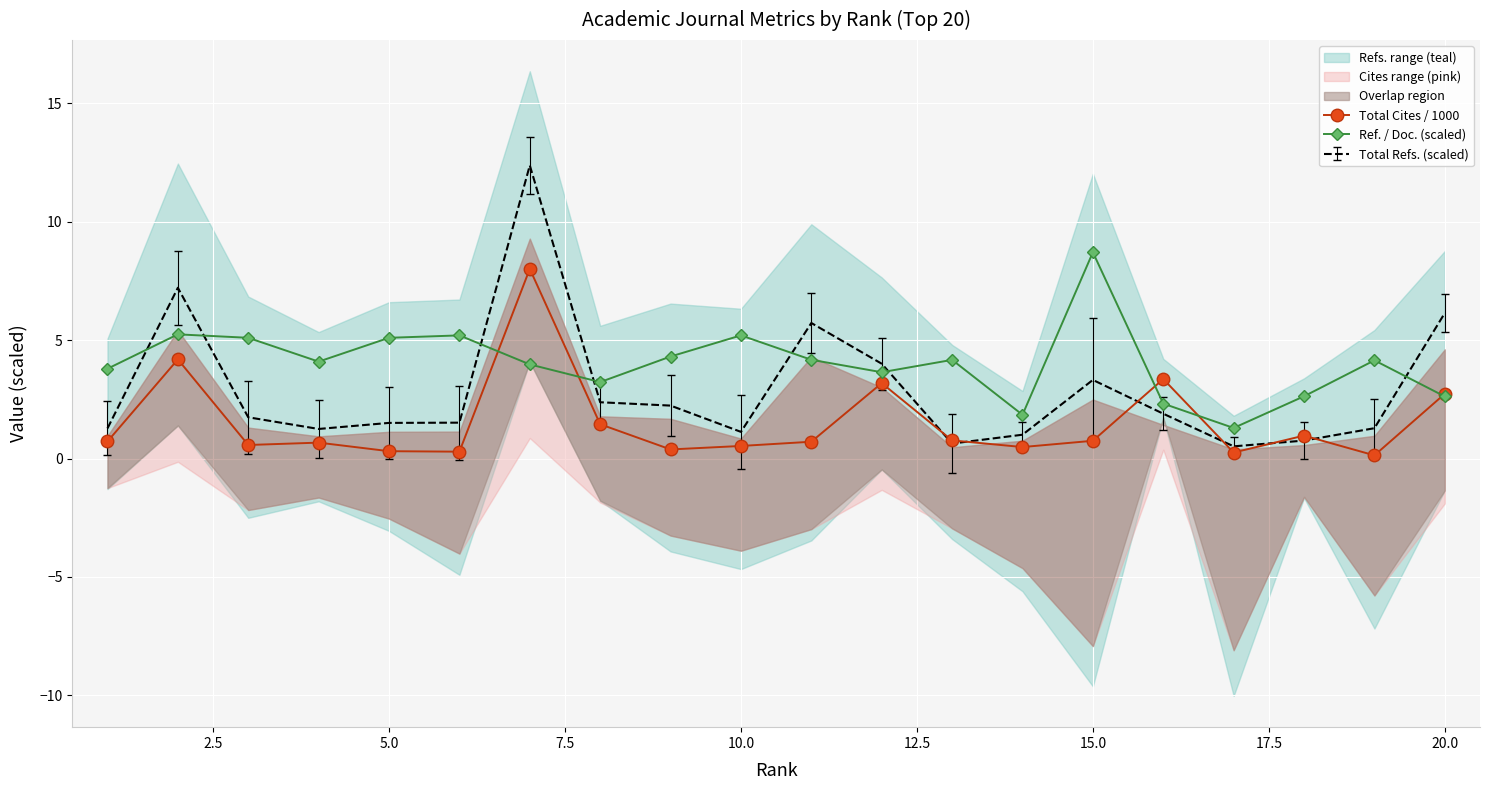

At how many categories does at least one series exceed 1?

20